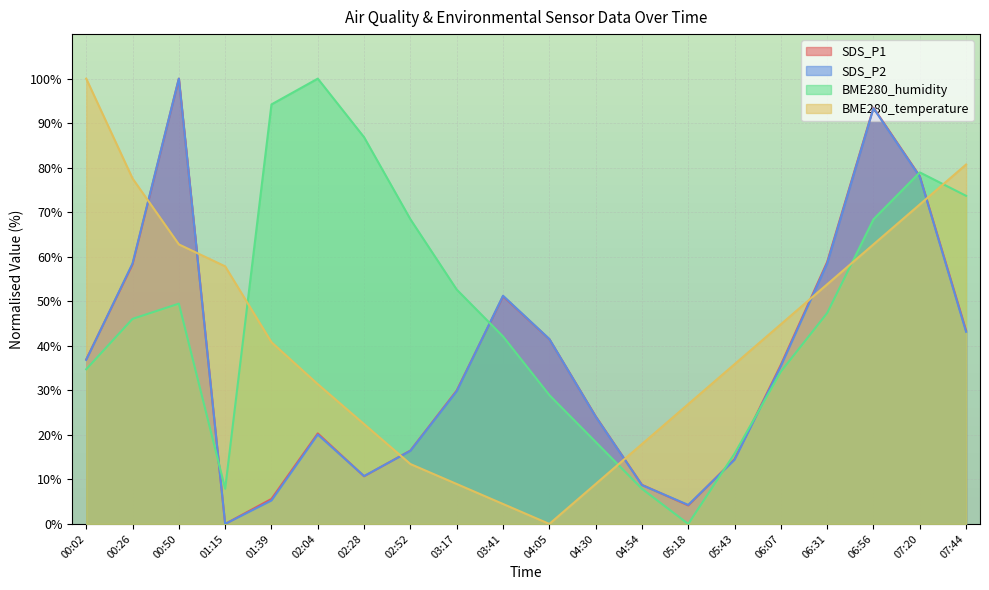

What is the value of the BME280_temperature point at the 12th from the left?

9.0